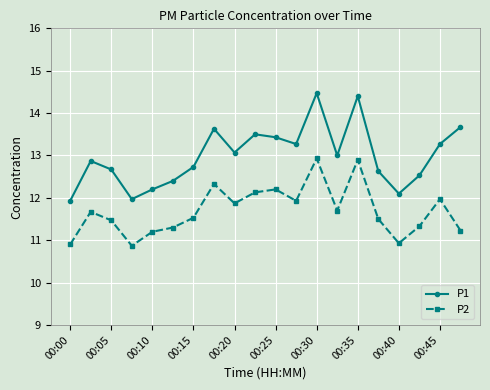

What is the smallest value displayed?

10.9